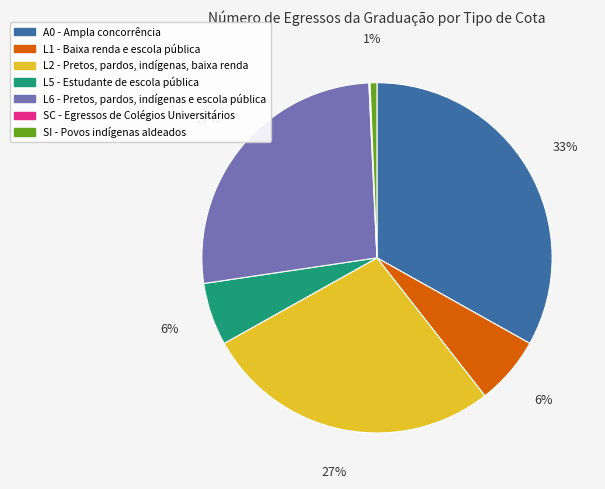

Which category has the biggest portion of the pie?

A0 - Ampla concorrência